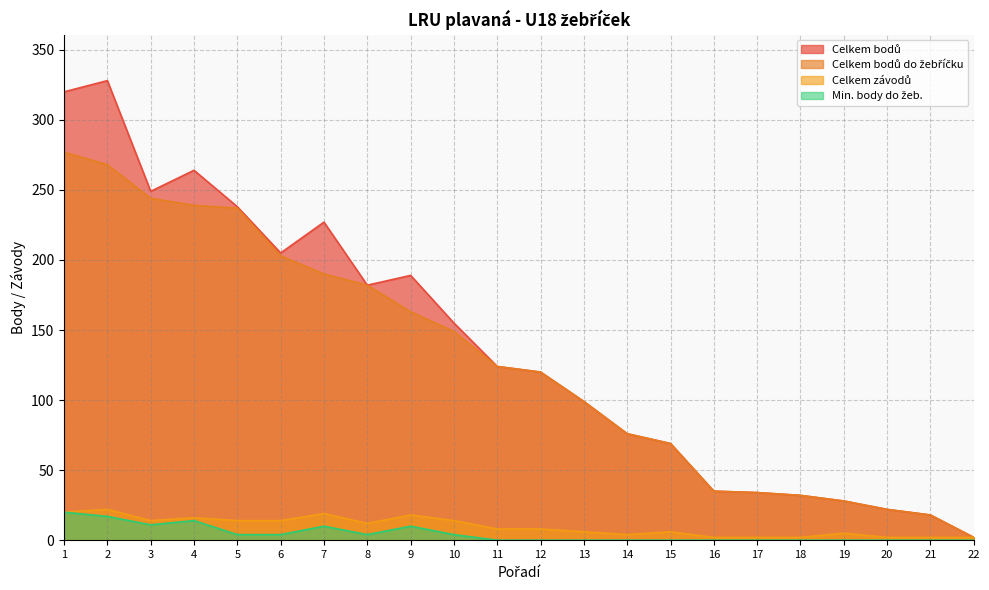

What is the average value of the Celkem bodů do žebříčku series?

128